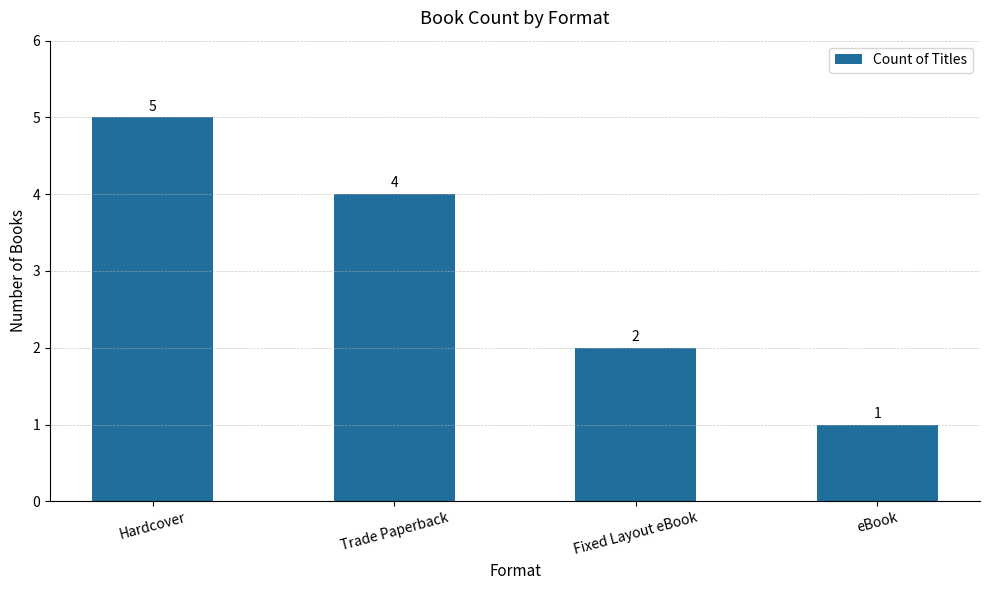

At which category does the chart reach its peak across all series?

Hardcover